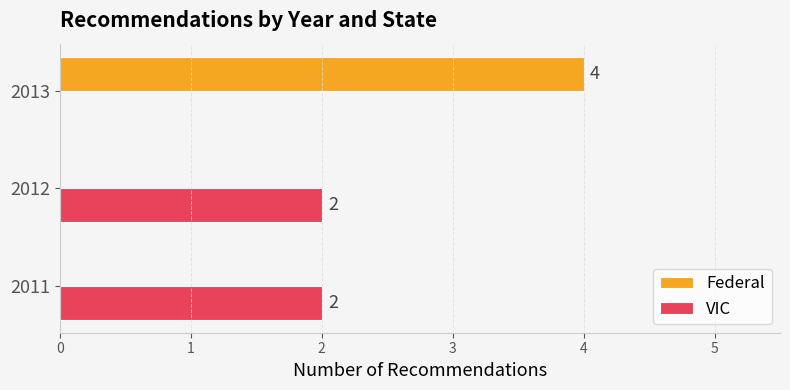

Between 2011 and 2013, which series saw the biggest shift?

Federal